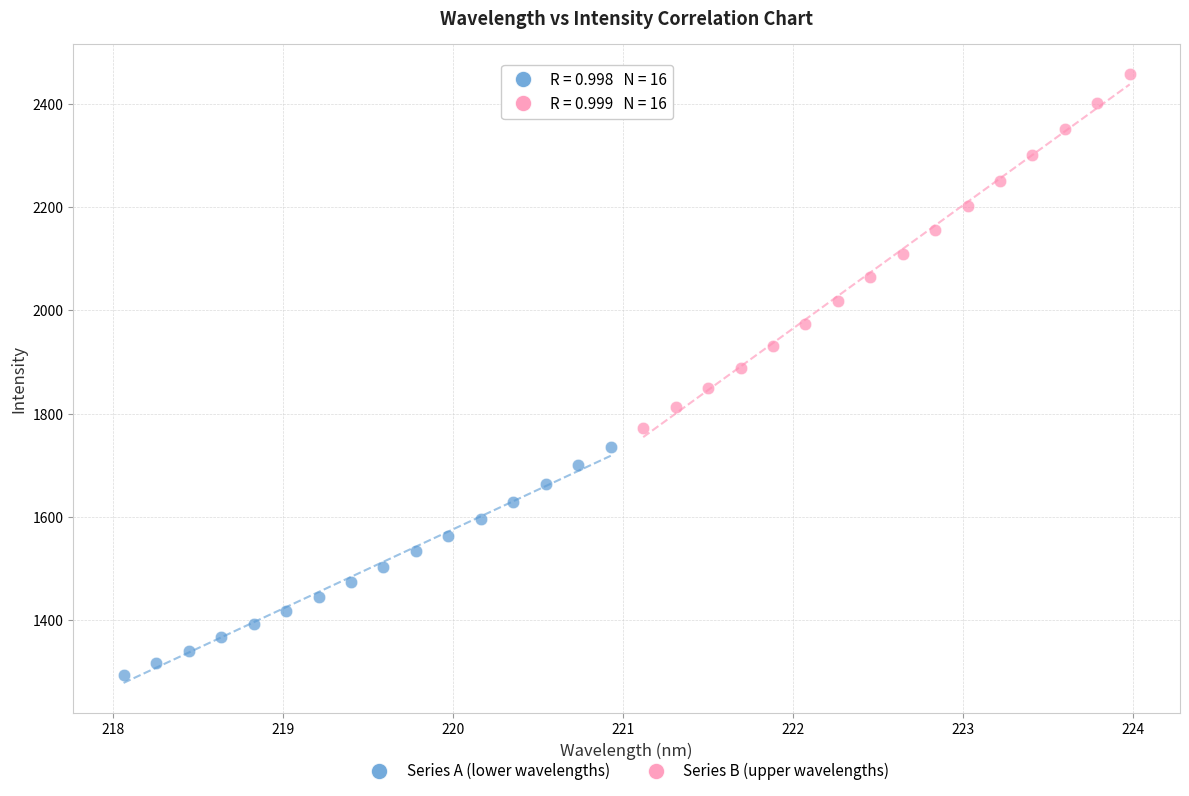

Which series has the widest spread of Y values?

Series B (upper wavelengths)